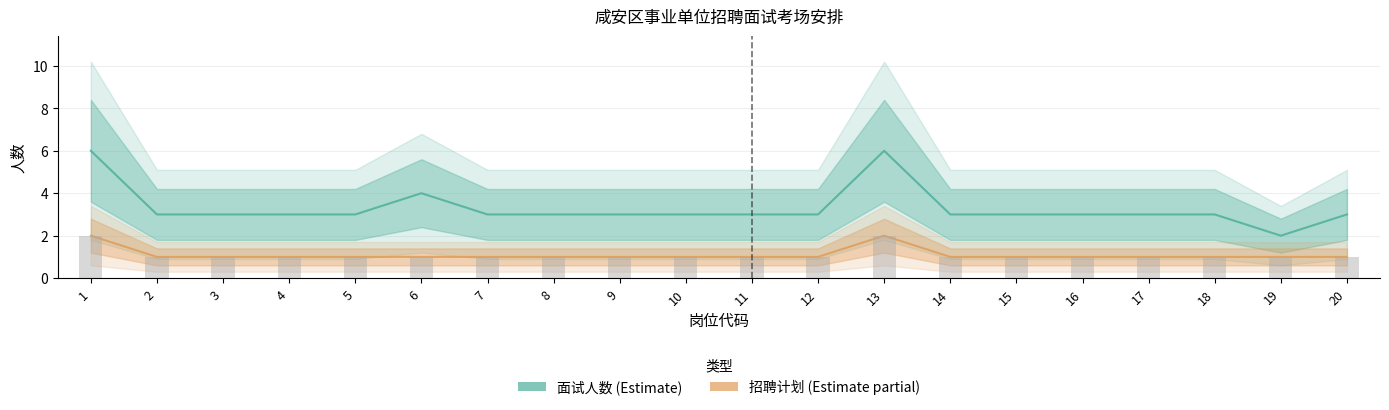

Which category has the highest value across all series?

1